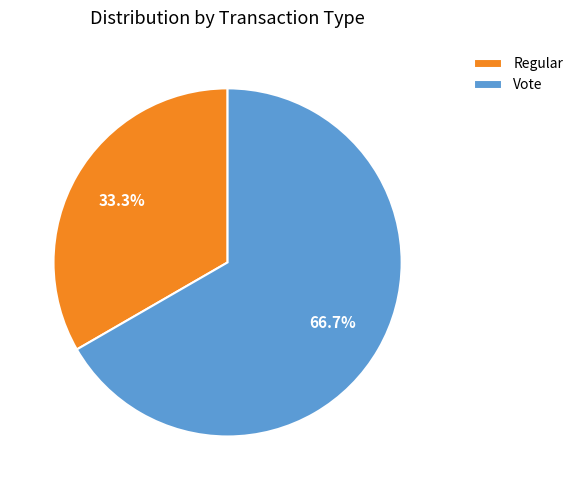

Rank the categories by value from lowest to highest.

Regular, Vote